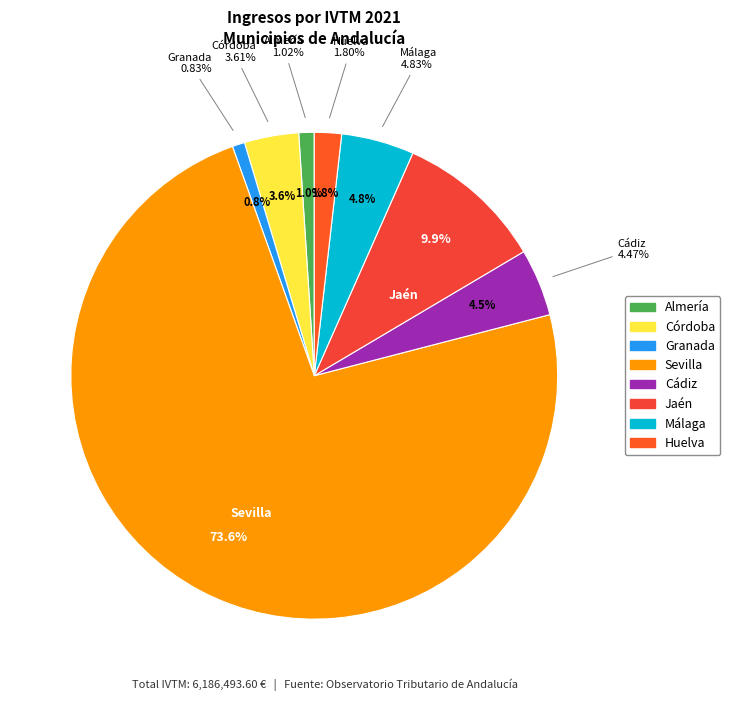

To the nearest percent, what is the combined percentage of Almería and Huelva?

3%